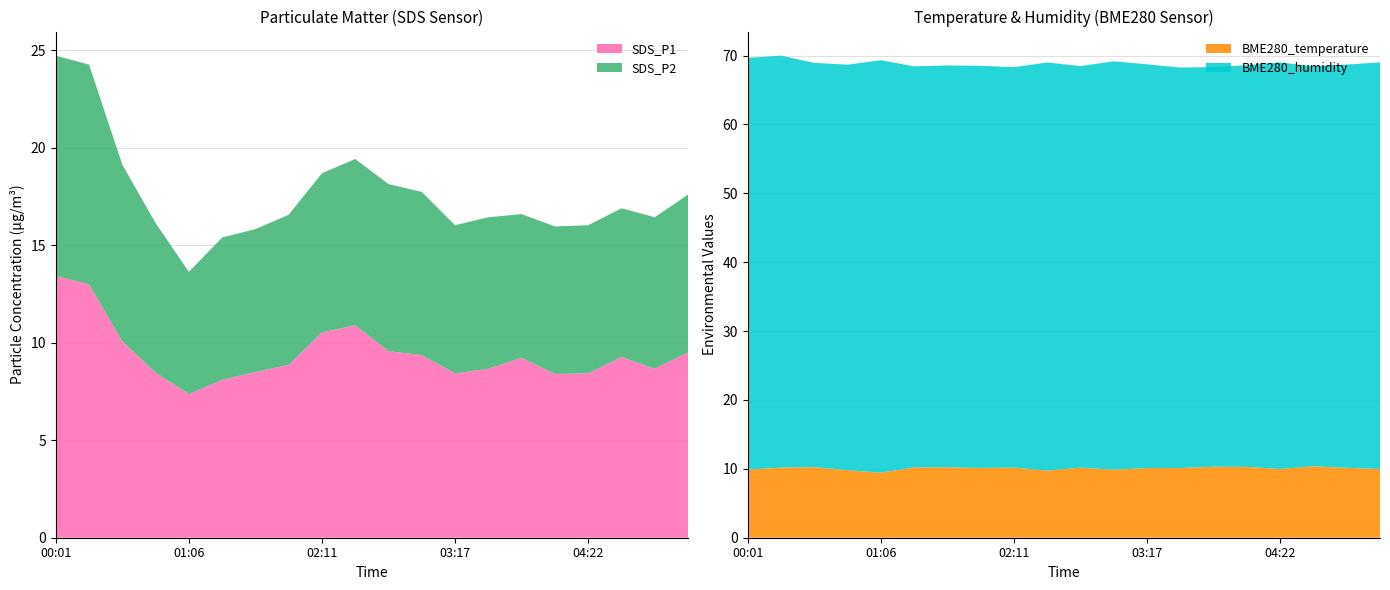

Reading left to right, transcribe all the data shown in this chart.

SDS_P1: 13.4	13.0	10.1	8.5	7.4	8.1	8.5	8.9	10.5	10.9	9.6	9.4	8.4	8.7	9.2	8.4	8.4	9.3	8.7	9.5
SDS_P2: 11.3	11.3	9.1	7.7	6.3	7.3	7.3	7.7	8.2	8.5	8.6	8.4	7.6	7.8	7.4	7.6	7.6	7.6	7.8	8.1
BME280_temperature: 9.9	10.2	10.2	9.8	9.4	10.2	10.2	10.1	10.2	9.8	10.2	9.9	10.1	10.1	10.3	10.3	10.0	10.4	10.2	10.0
BME280_humidity: 59.8	59.8	58.7	58.9	59.9	58.2	58.3	58.4	58.1	59.2	58.3	59.3	58.6	58.1	58.0	58.3	59.0	58.1	58.5	59.0